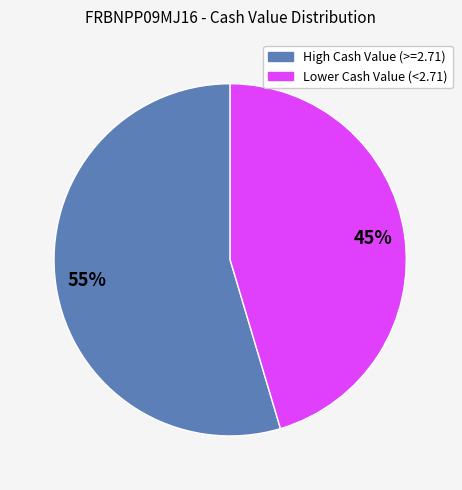

Does any single category account for the majority?

Yes